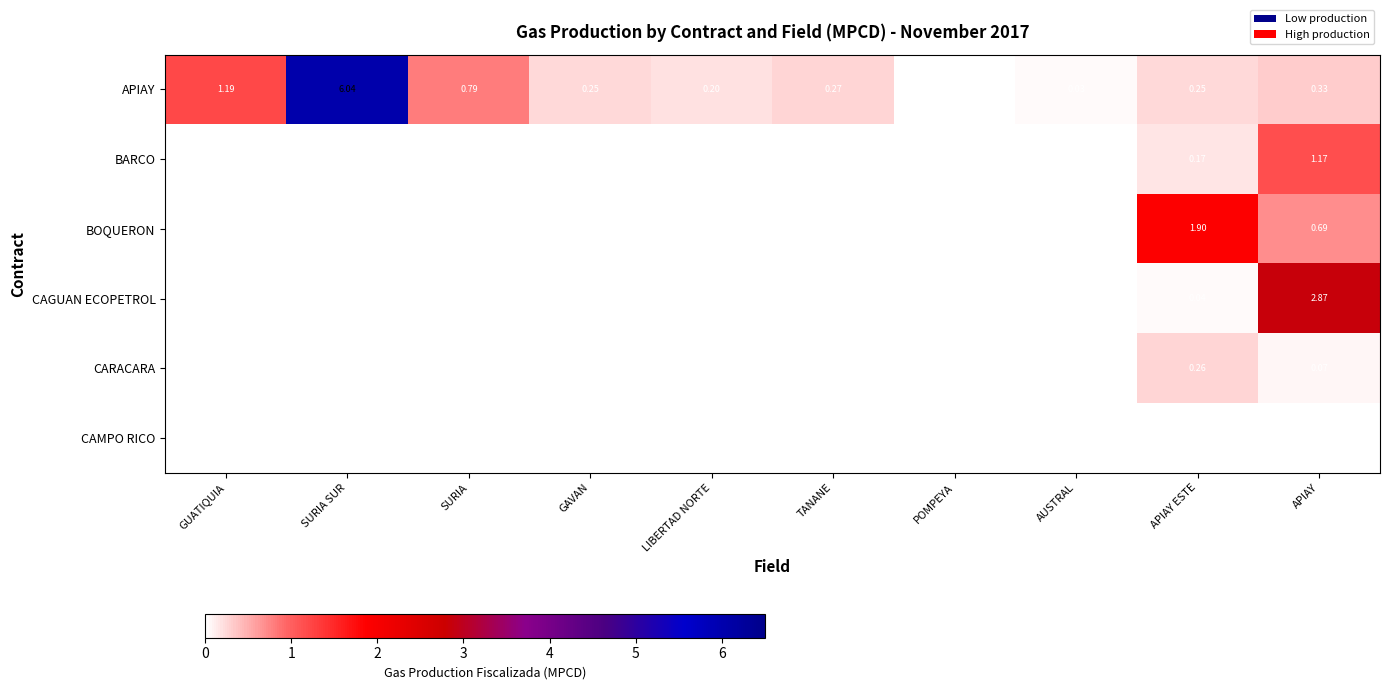

At how many categories does at least one series exceed 4?

1